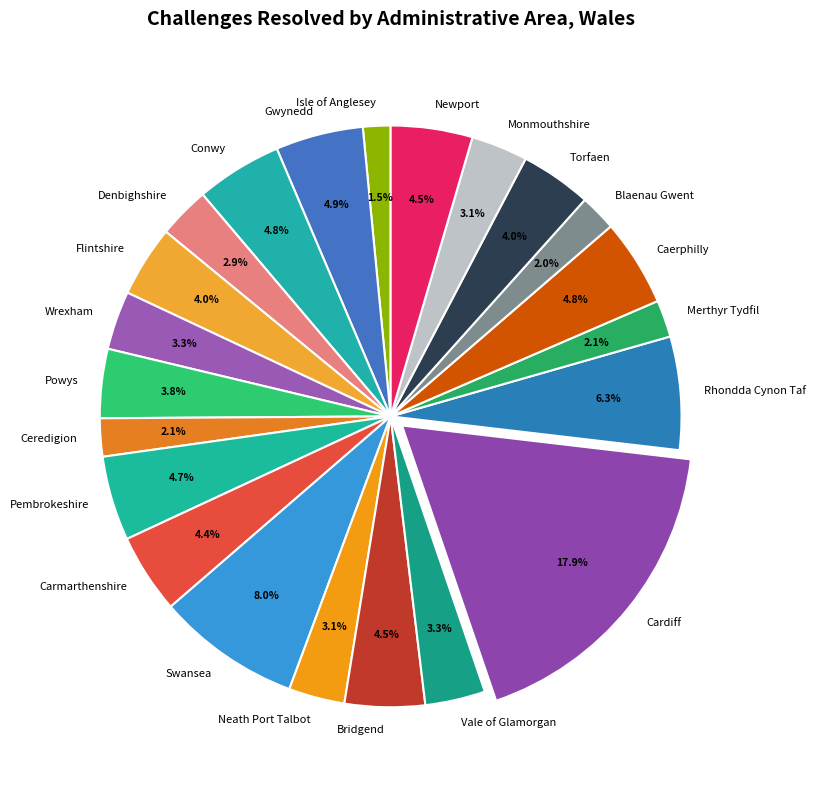

Which slice is the smallest?

Isle of Anglesey